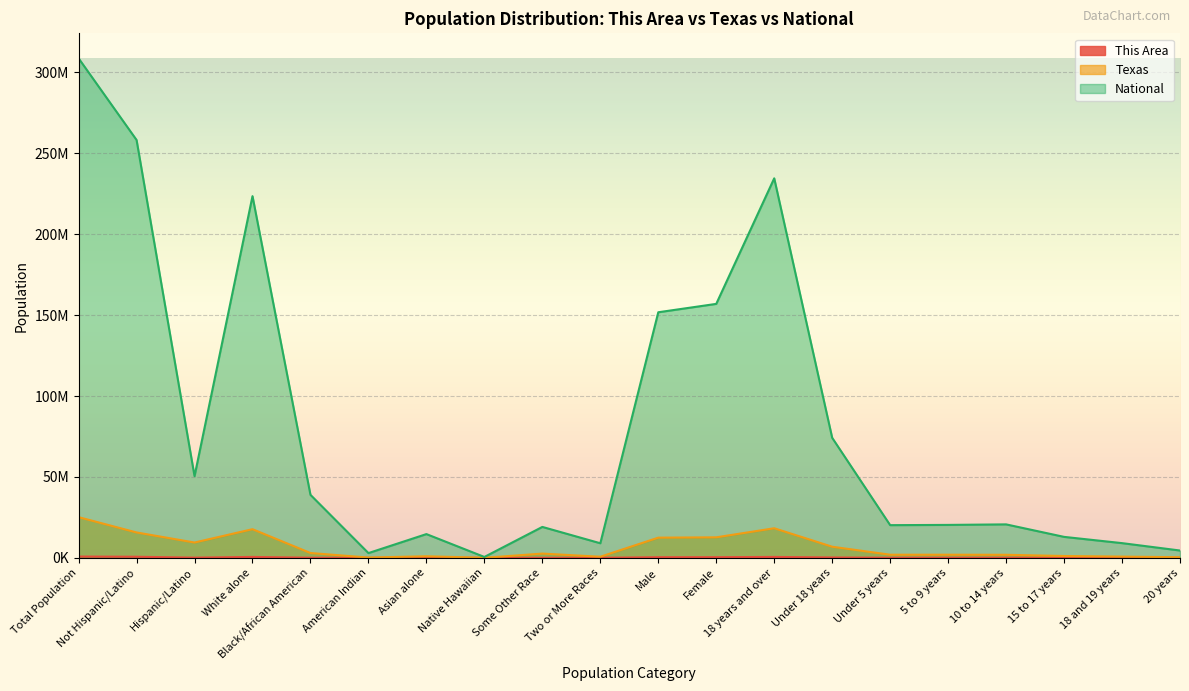

What is the highest value of the Texas series?

25145561